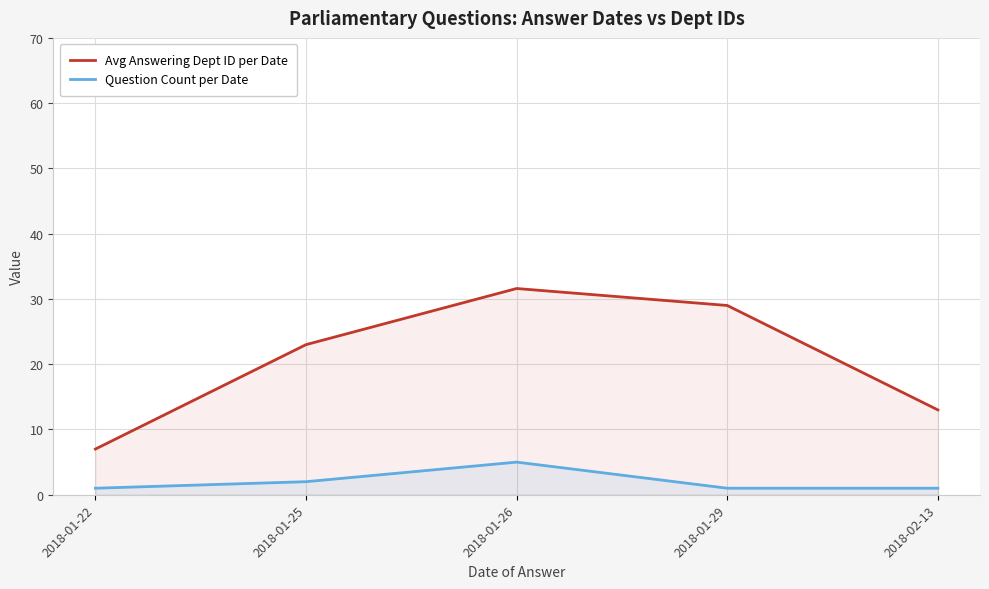

What is the average value of the Question Count per Date series?

2.0